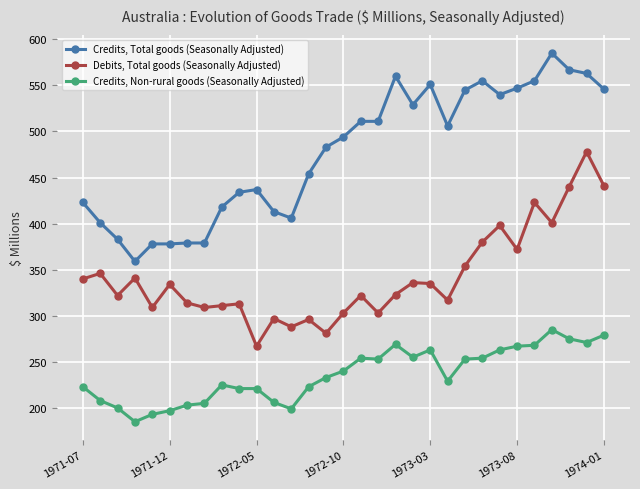

What are all the series names shown in the legend?

Credits, Total goods (Seasonally Adjusted), Debits, Total goods (Seasonally Adjusted), Credits, Non-rural goods (Seasonally Adjusted)